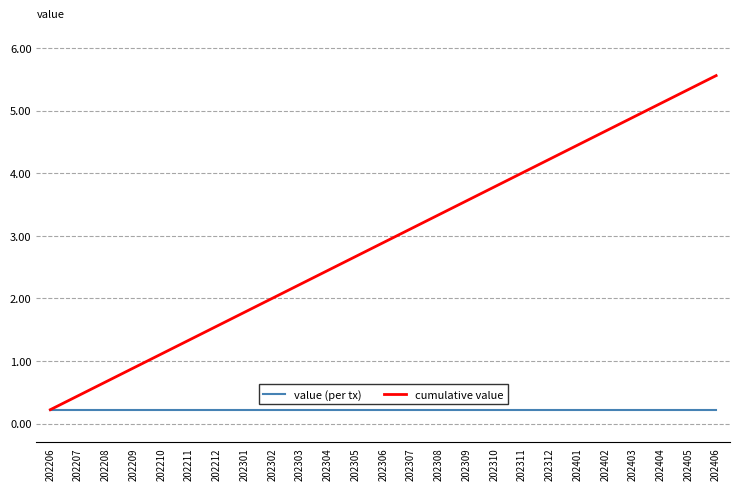

Is the value of cumulative value at 202406 greater than the value of value (per tx) at 202211?

Yes